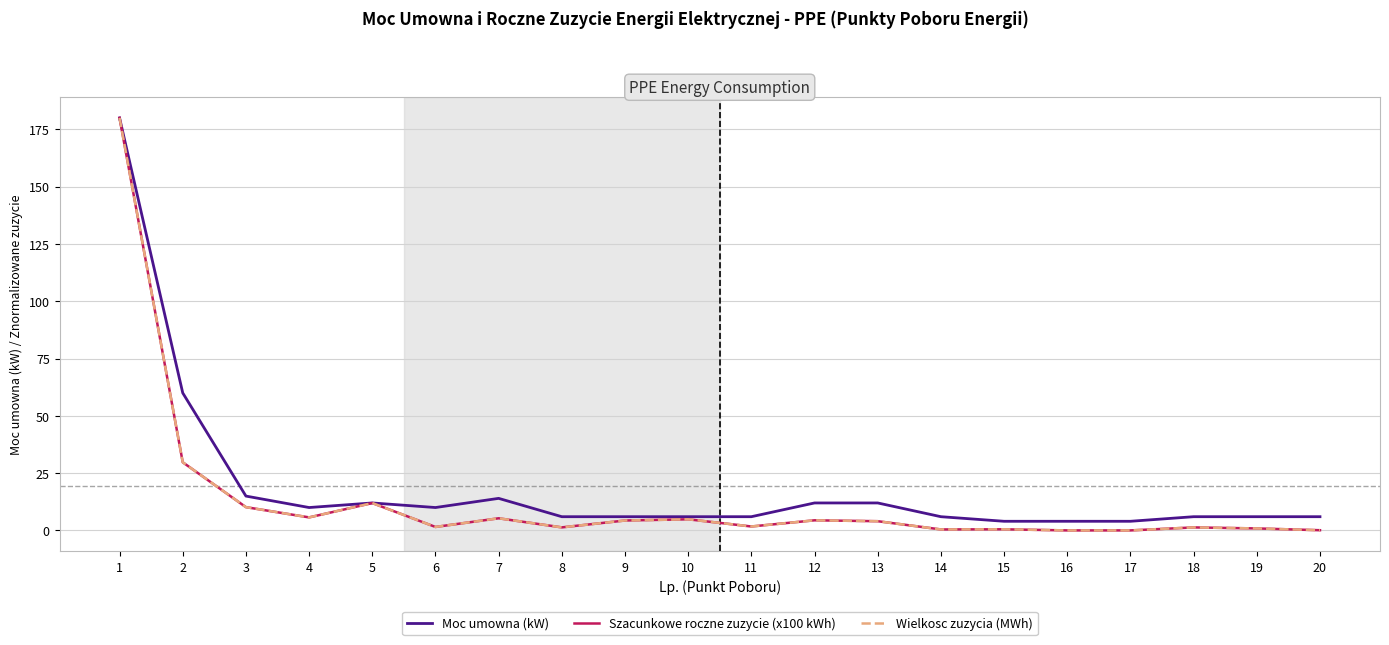

What is the minimum value for Moc umowna (kW)?

4.0